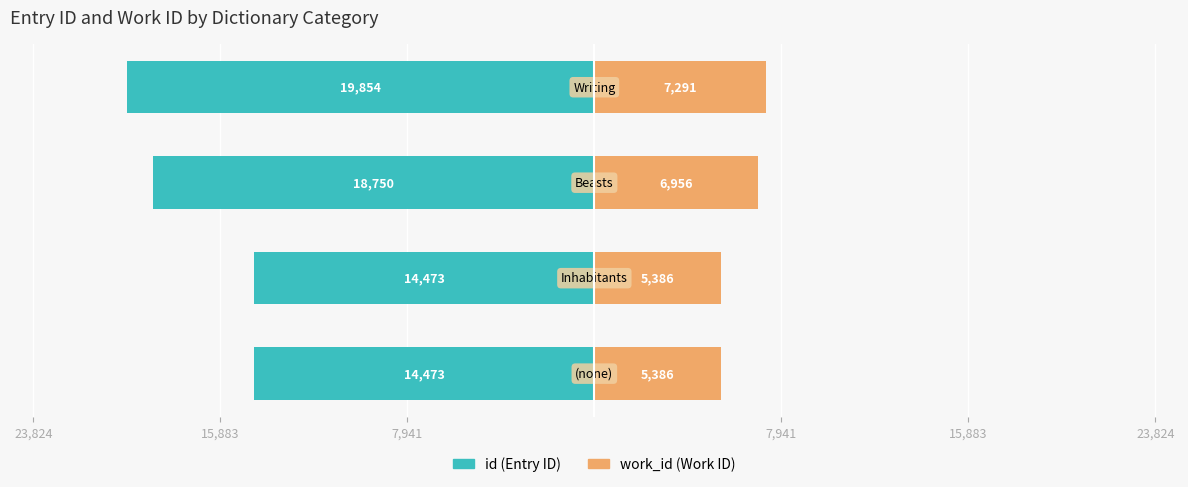

How many values in the work_id series are below 6956?

2